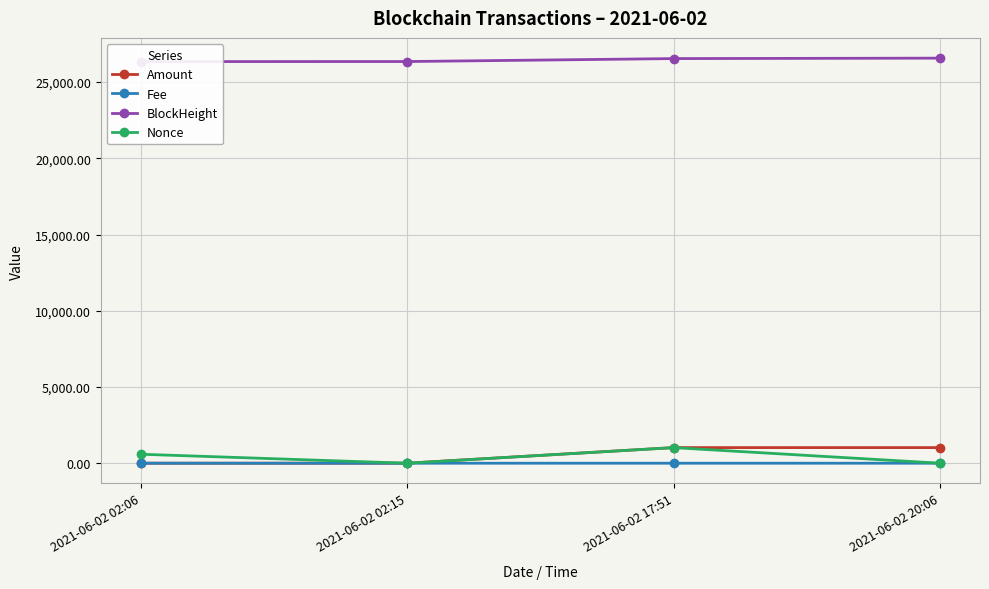

How many values in the Nonce series exceed 589?

1